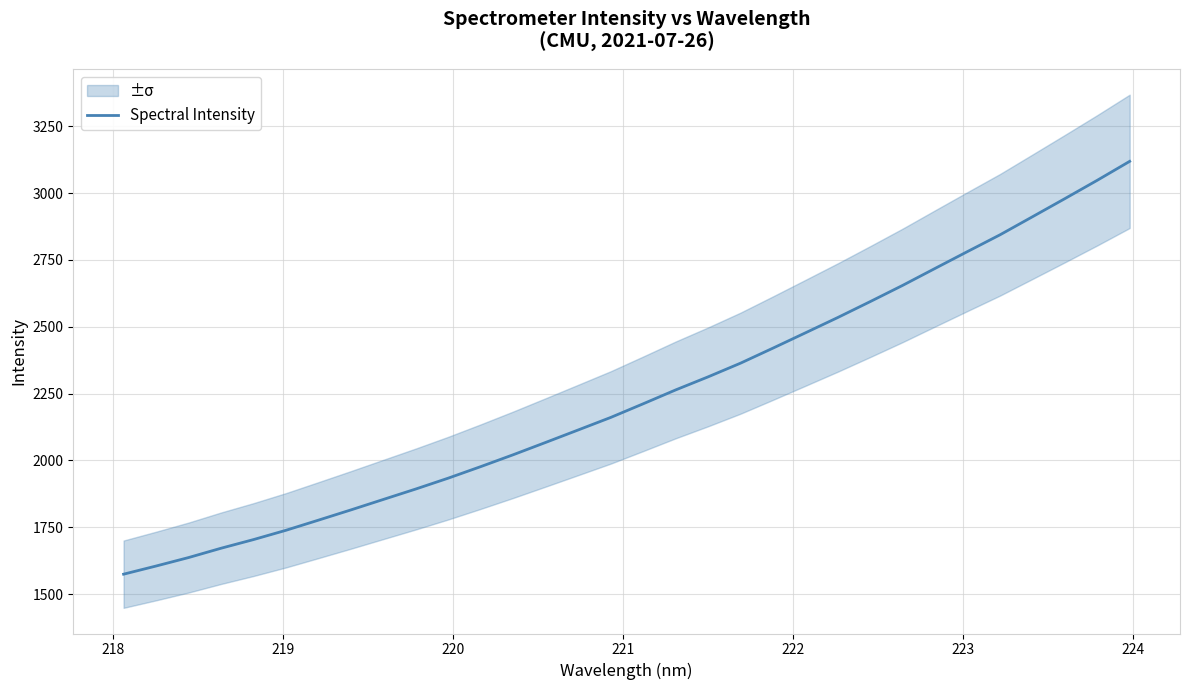

What is the minimum value for Spectral Intensity?

1574.3